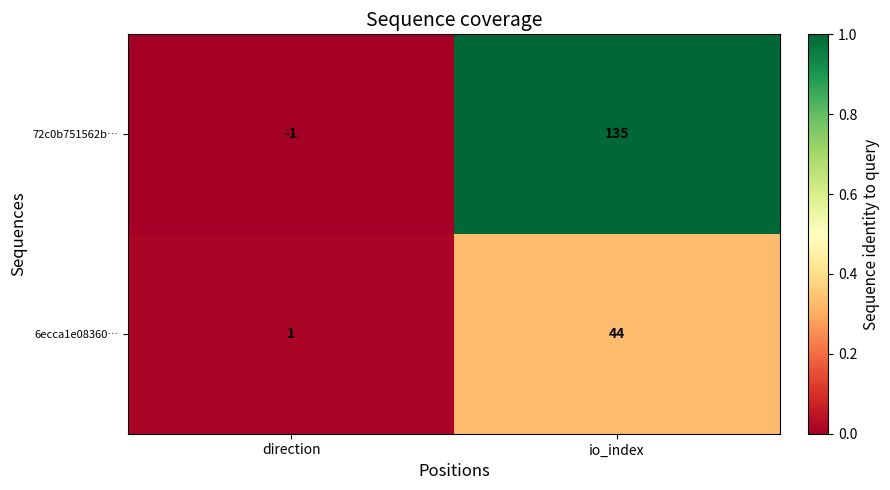

What is the average value of the 72c0b751562b… series?

67